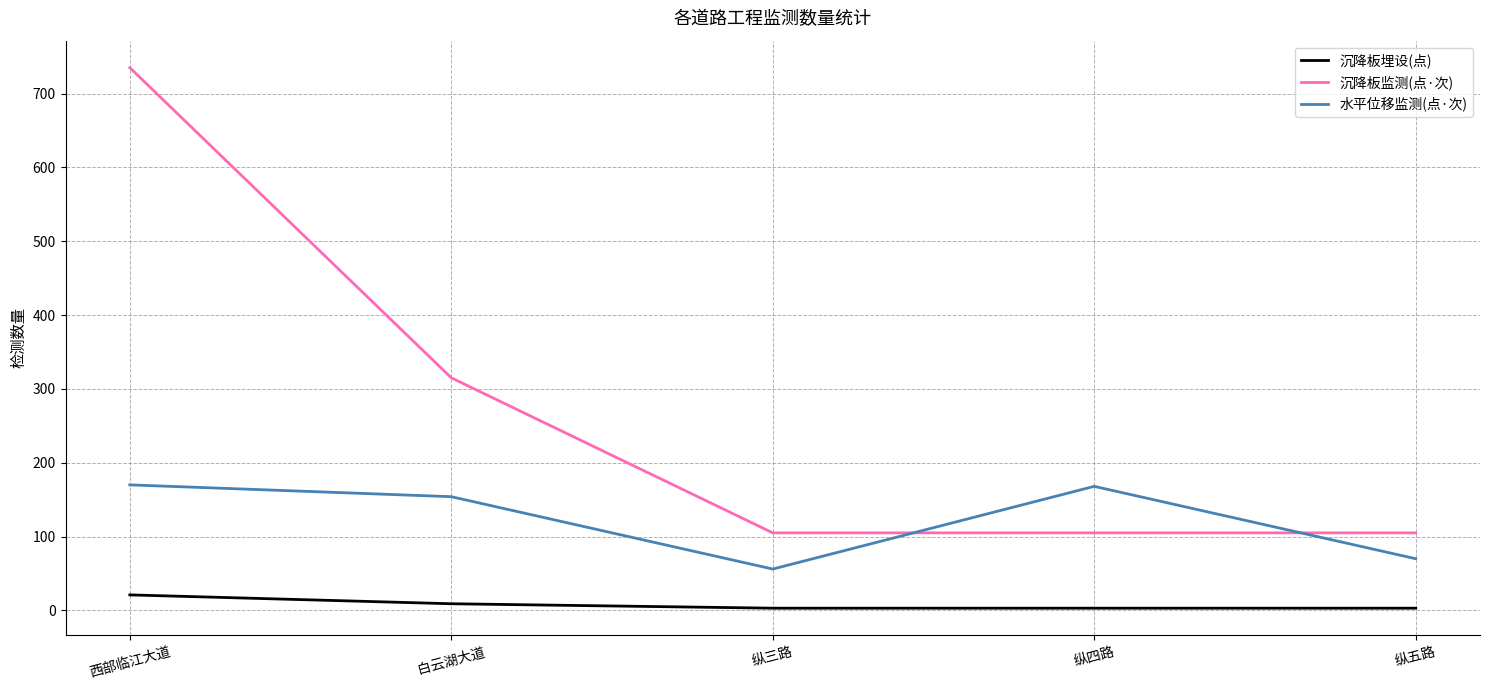

How many 沉降板监测(点·次) values are between 105 and 315?

4